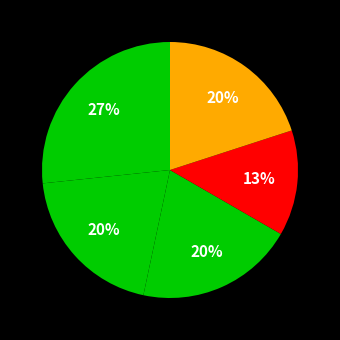

Count the number of slices in the pie.

5